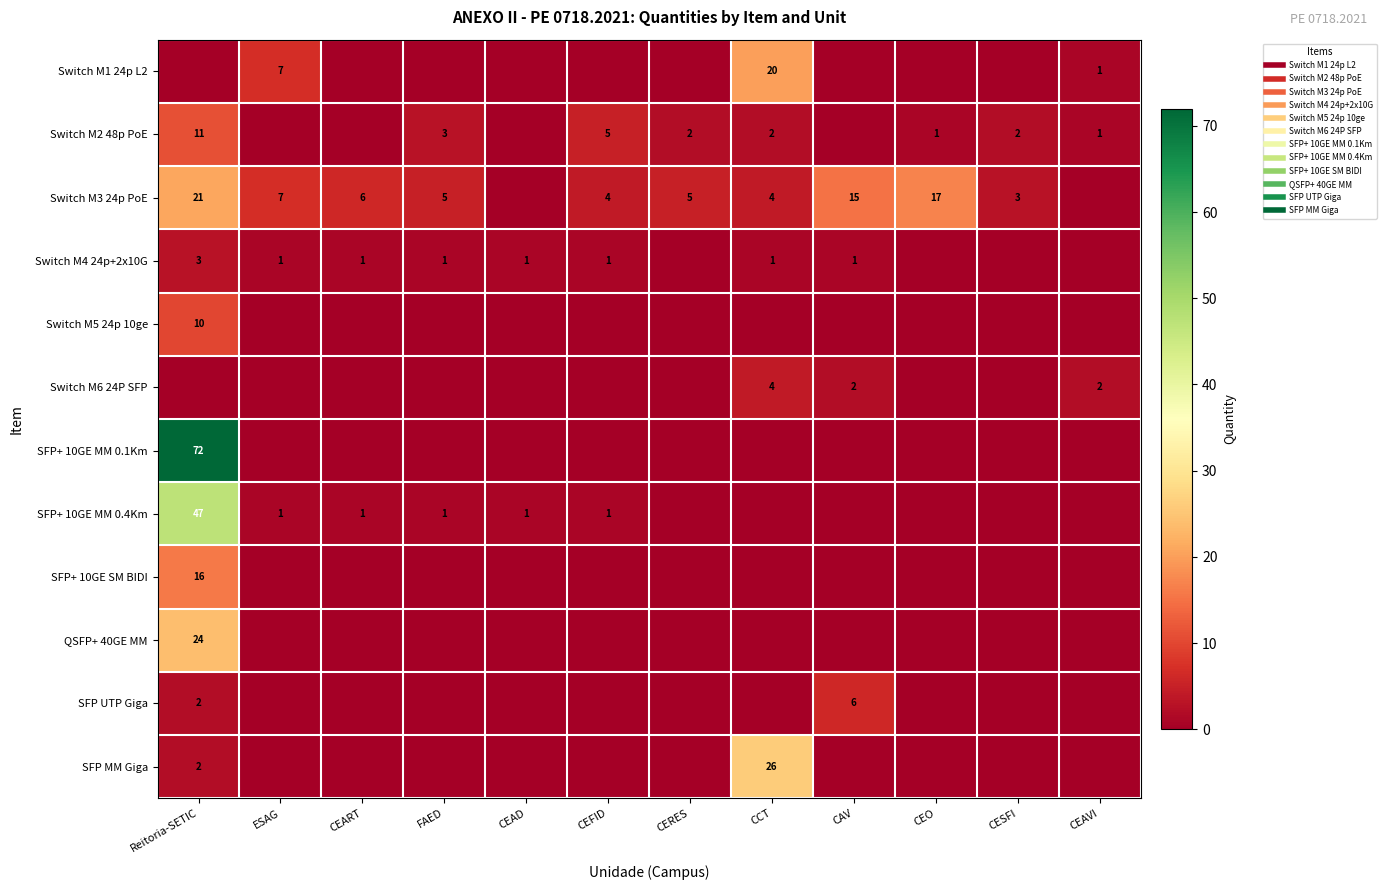

What is the sum of all QSFP+ 40GE MM values?

24